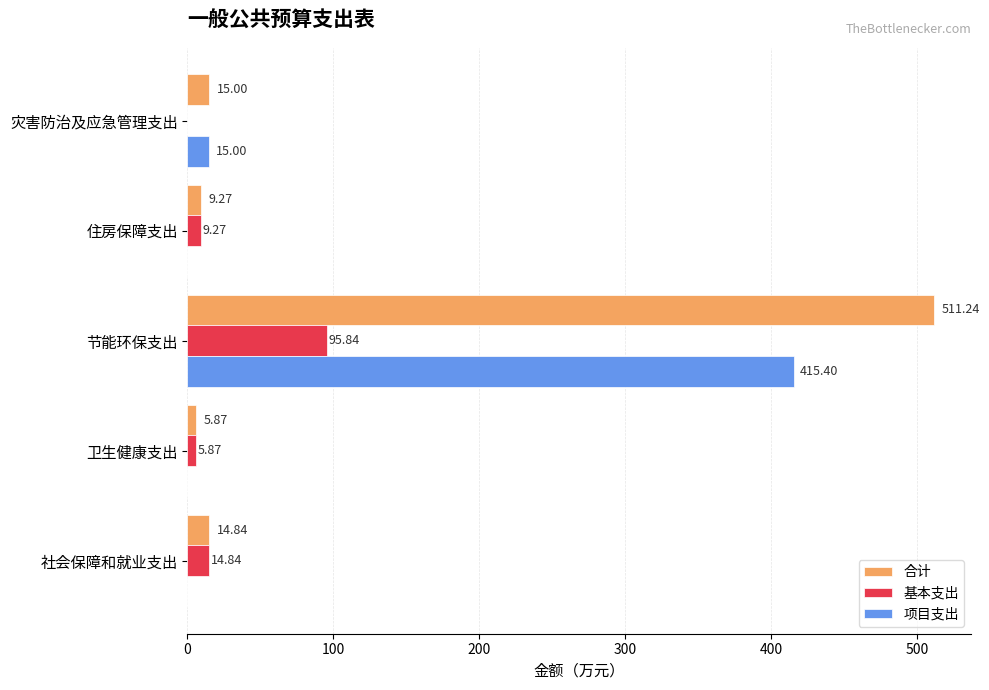

Which series changed the most between 节能环保支出 and 住房保障支出?

合计